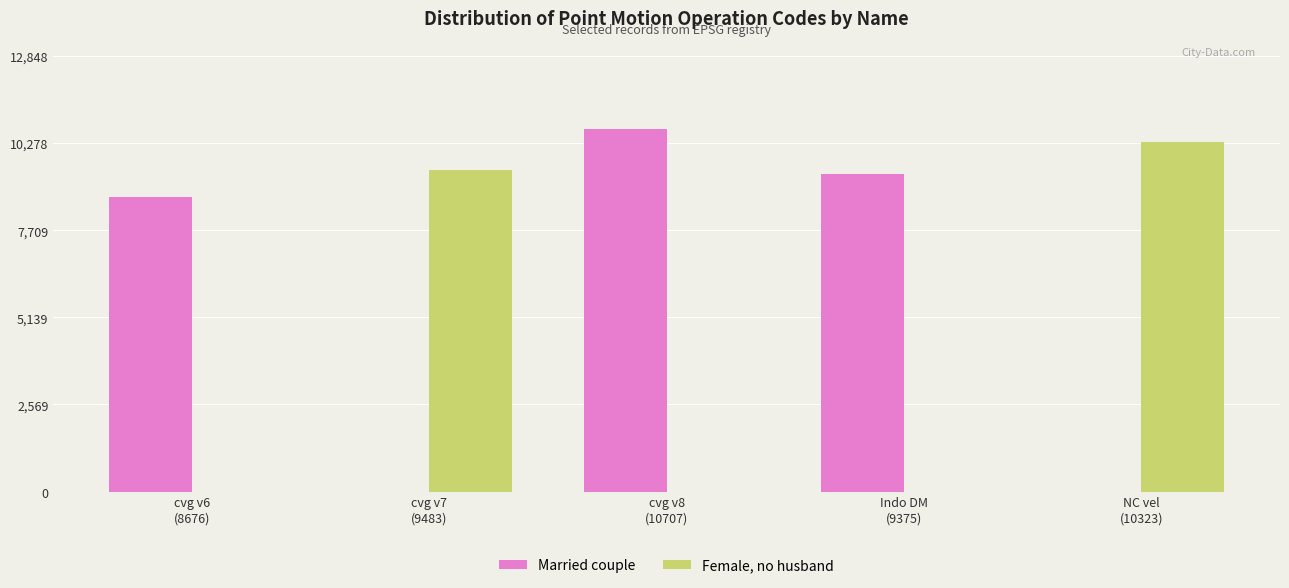

What value does the Married couple series have at cvg v8
(10707)?

10707